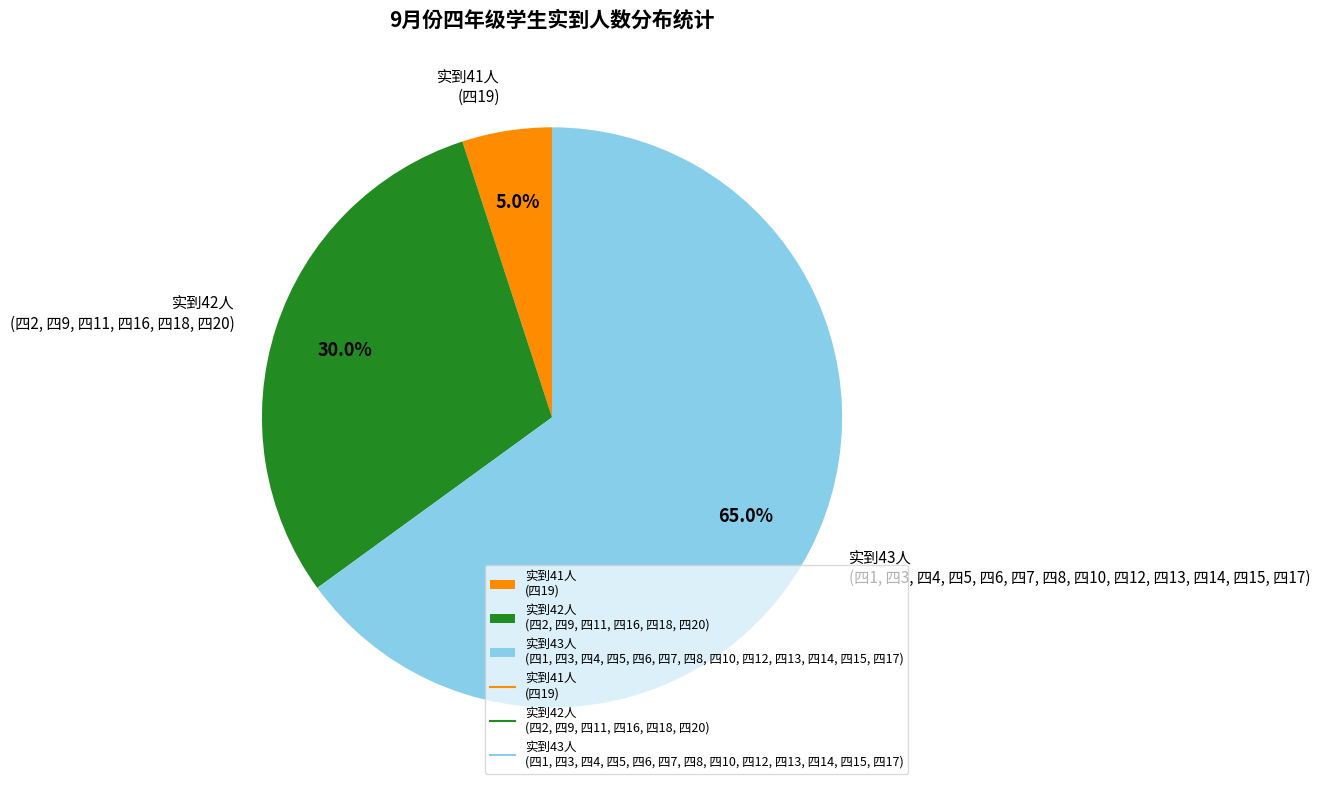

Which slice is the smallest?

实到41人 (四19)